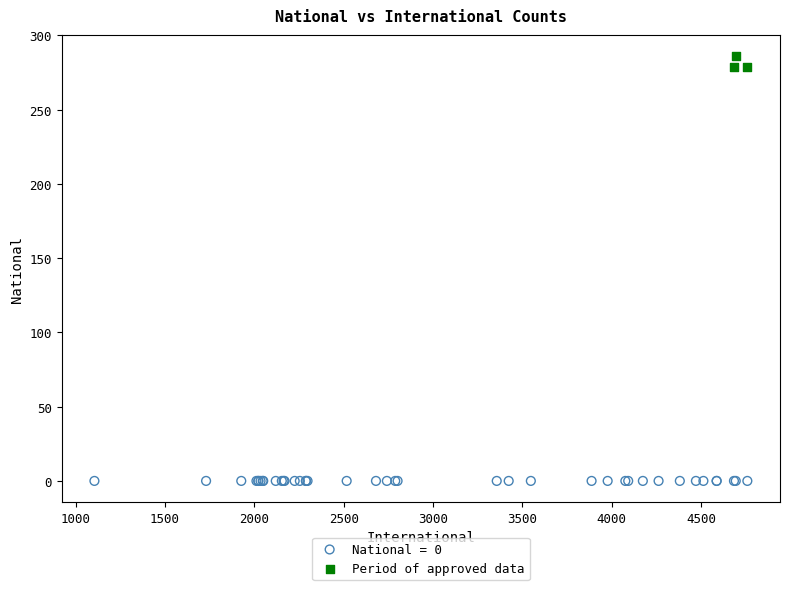

Which series reaches the maximum Y coordinate?

Period of approved data